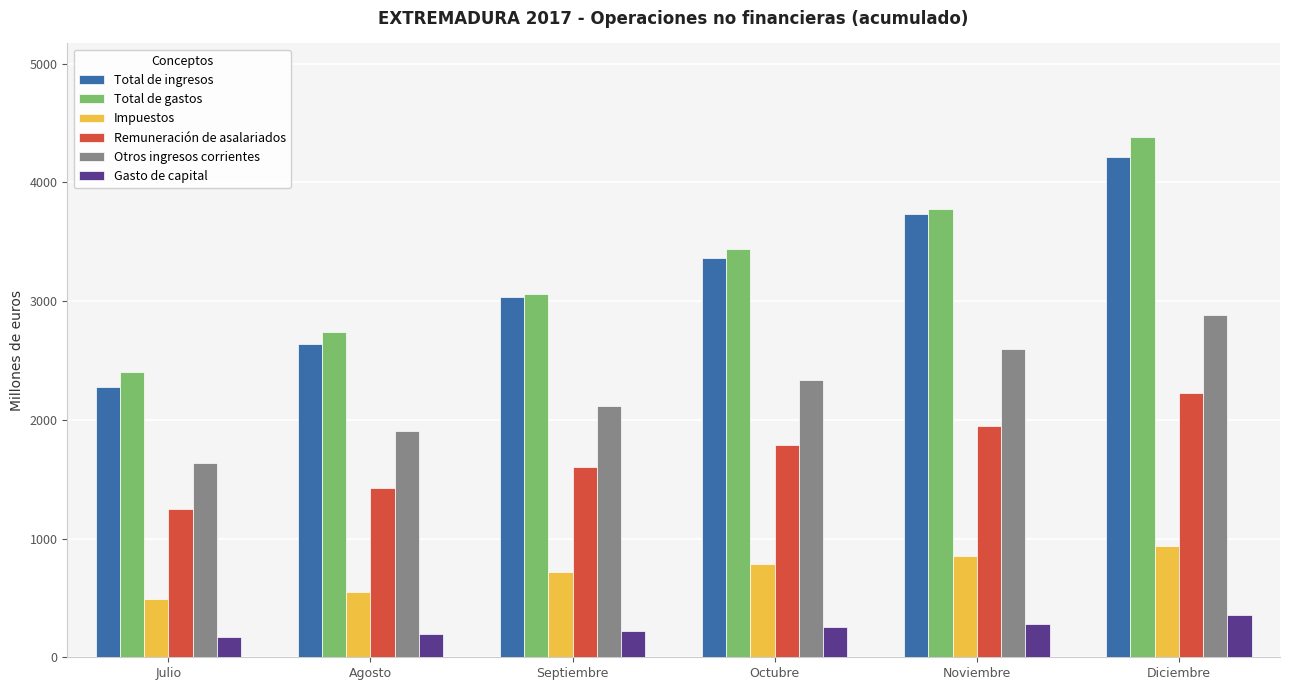

Read the Total de ingresos value at Noviembre.

3738